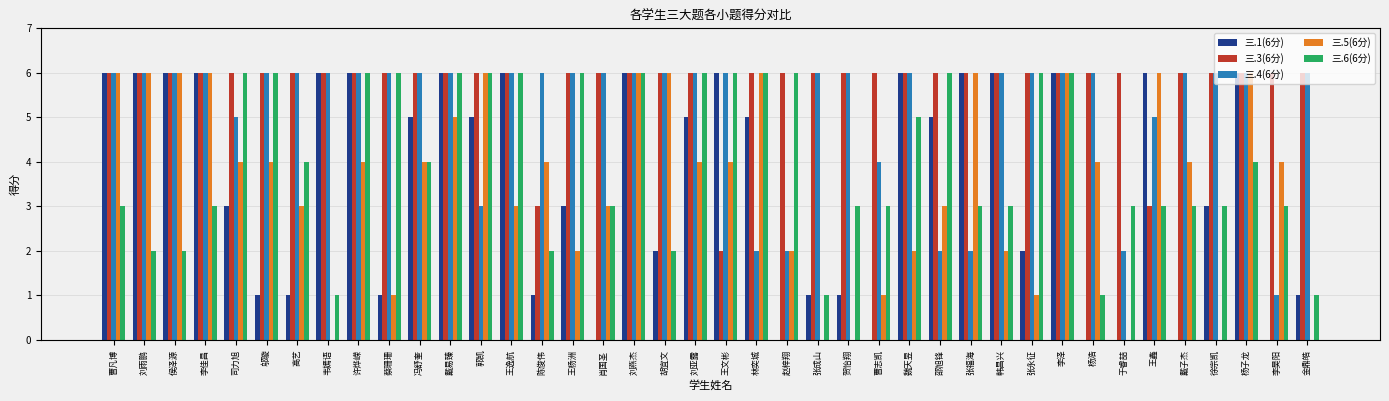

Between 韦嫣语 and 许烨嵘, which series saw the biggest shift?

三.6(6分)